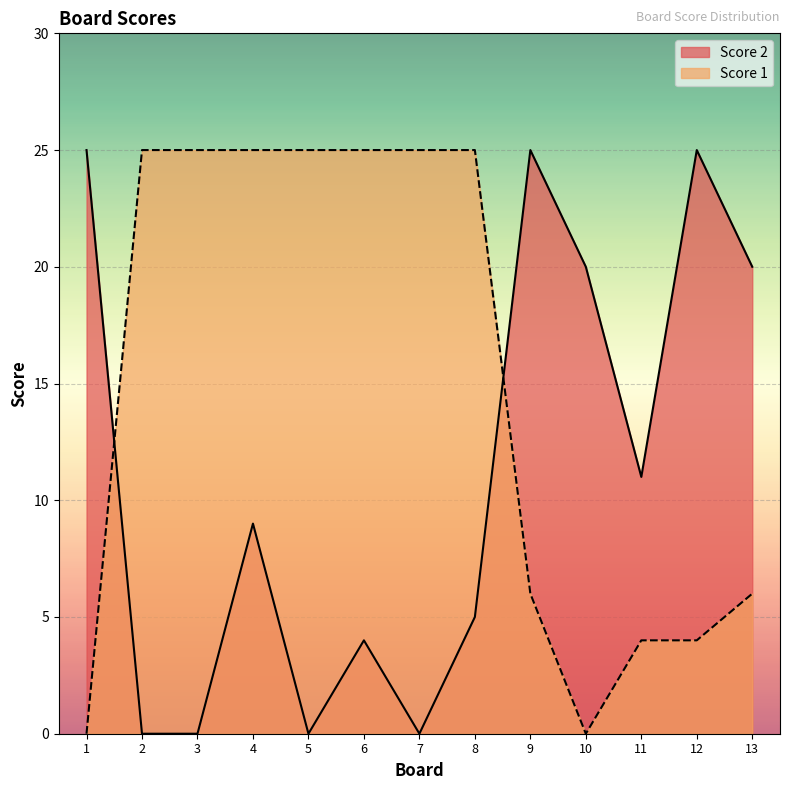

What are all the series names shown in the legend?

Score 2, Score 1